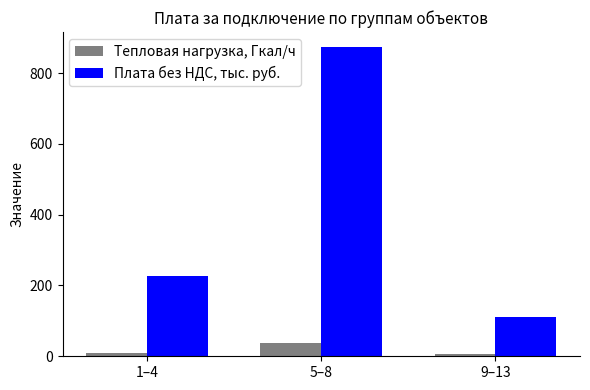

Which category has the lowest value in the Плата без НДС, тыс. руб. series?

9–13